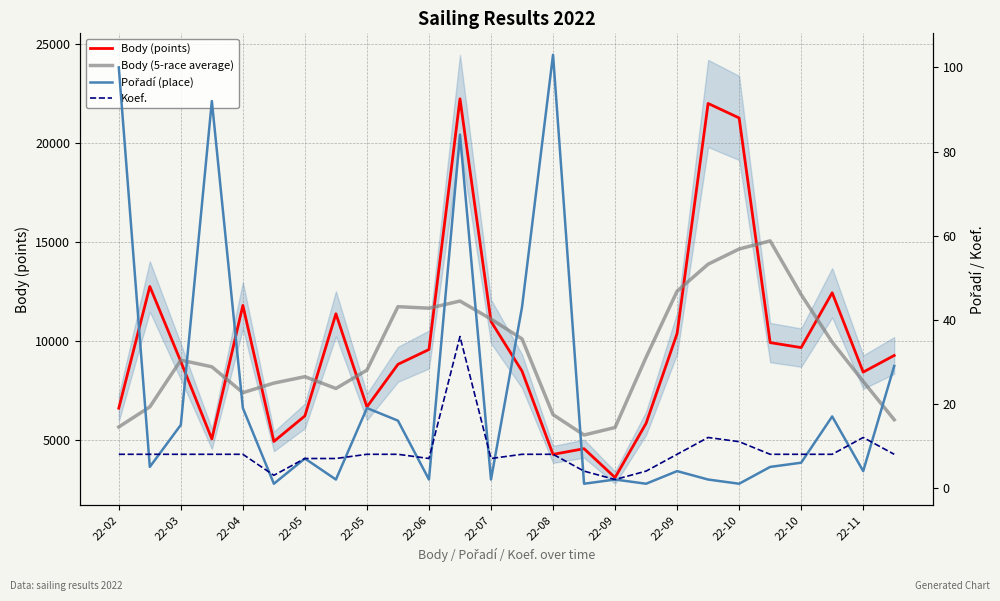

In Koef., how many points are higher than both neighbors (excluding endpoints)?

3